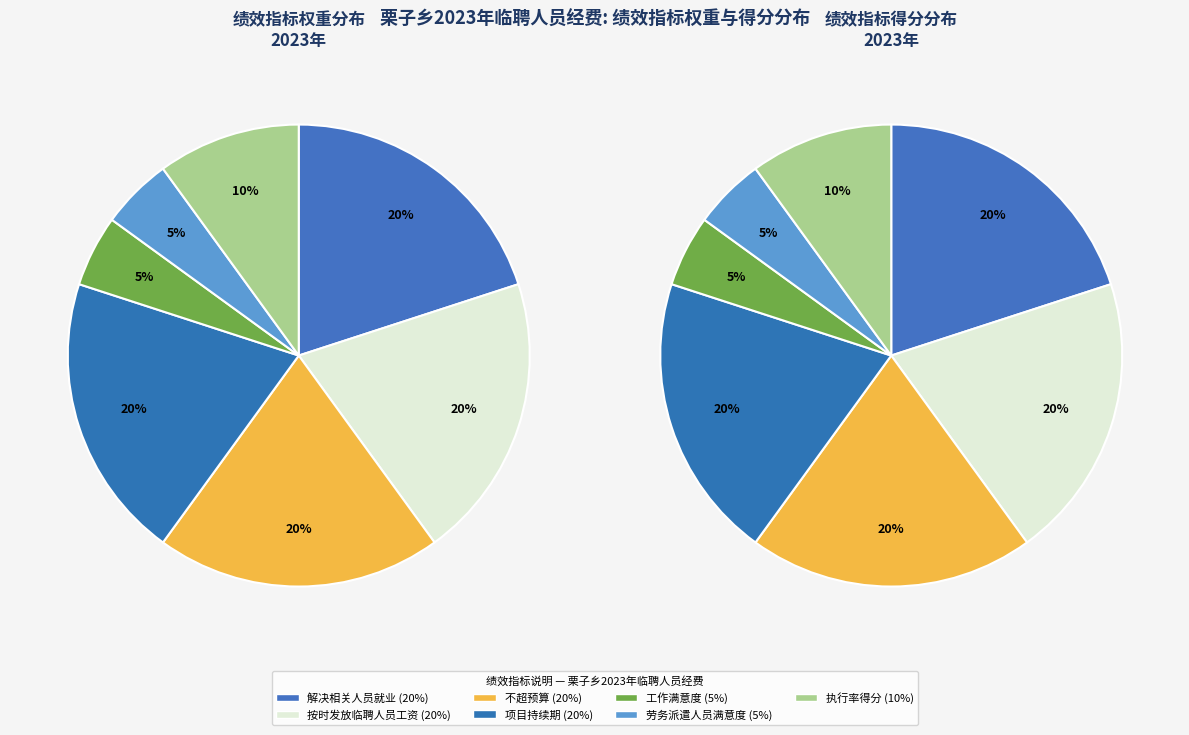

Between 工作满意度 and 按时发放临聘人员工资, which is larger?

按时发放临聘人员工资